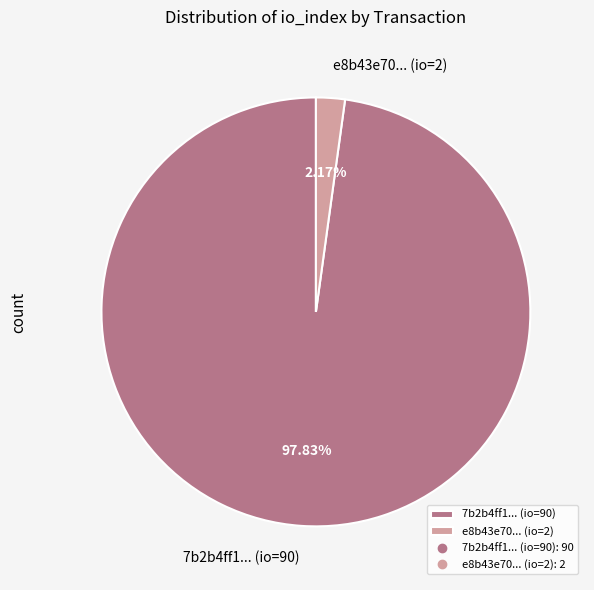

Rank the categories by value from lowest to highest.

e8b43e70... (io=2), 7b2b4ff1... (io=90)